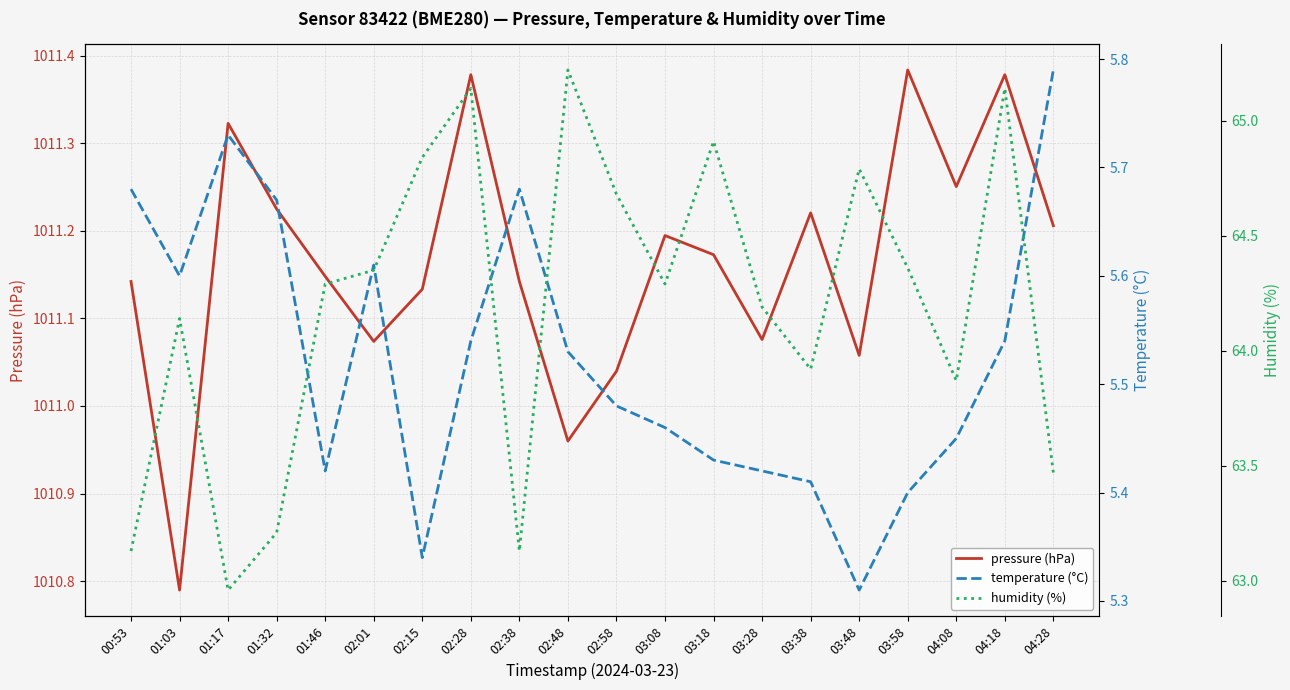

At which category is the sum across all series the highest?

02:28